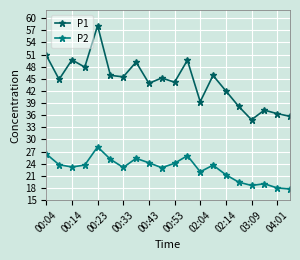

Which series has the widest spread of values?

P1